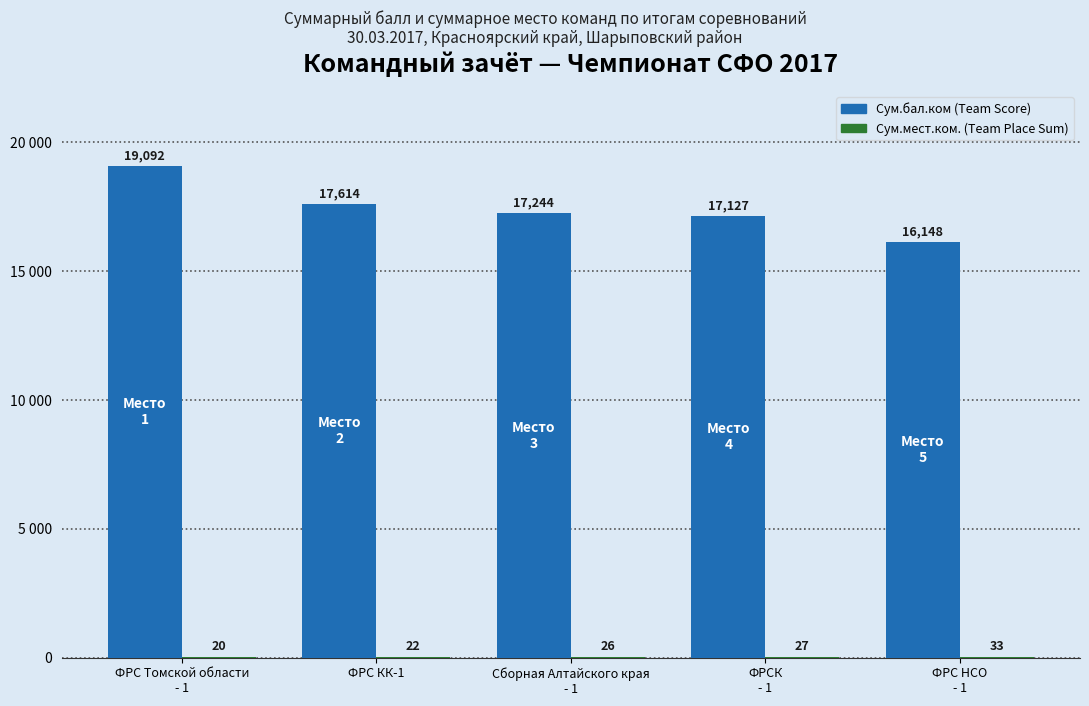

At which label does Сум.бал.ком (Team Score) first exceed 17244?

ФРС Томской области
- 1